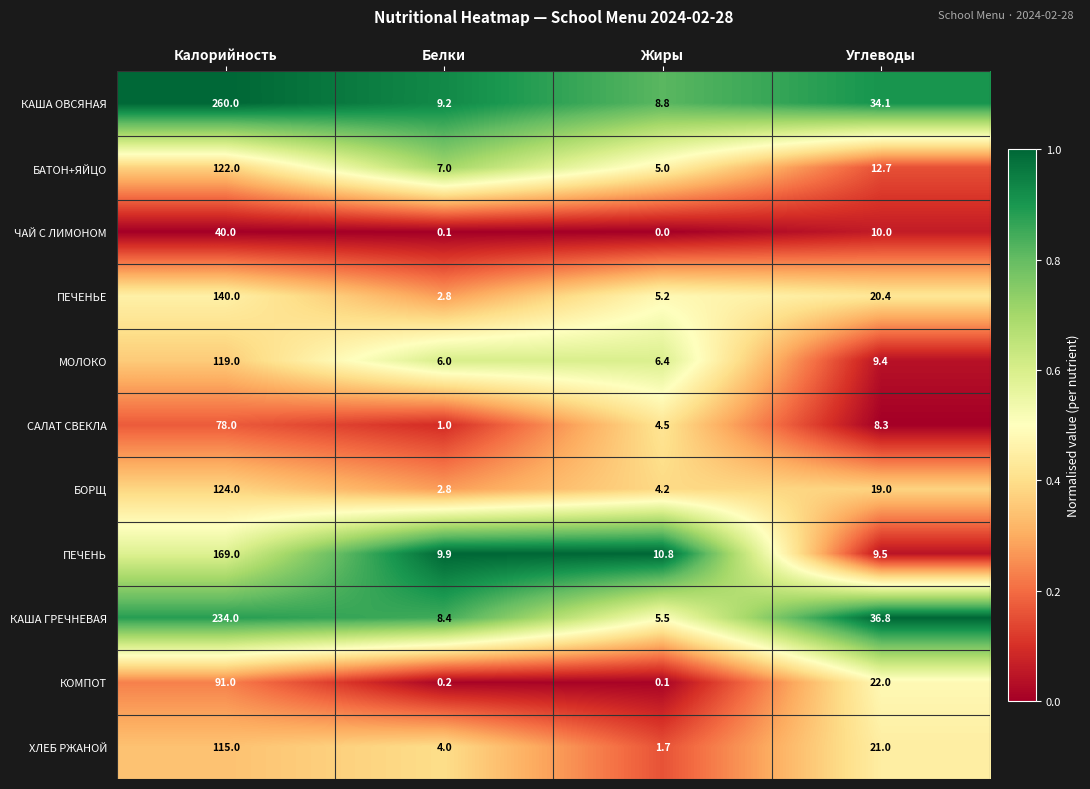

What is the average value of the ПЕЧЕНЬЕ series?

42.1